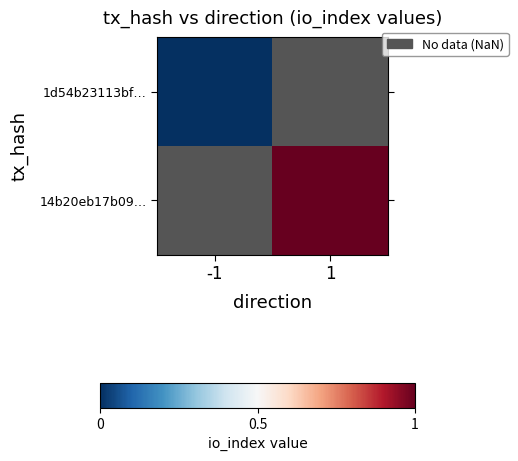

Which label corresponds to the smallest value in the chart?

-1